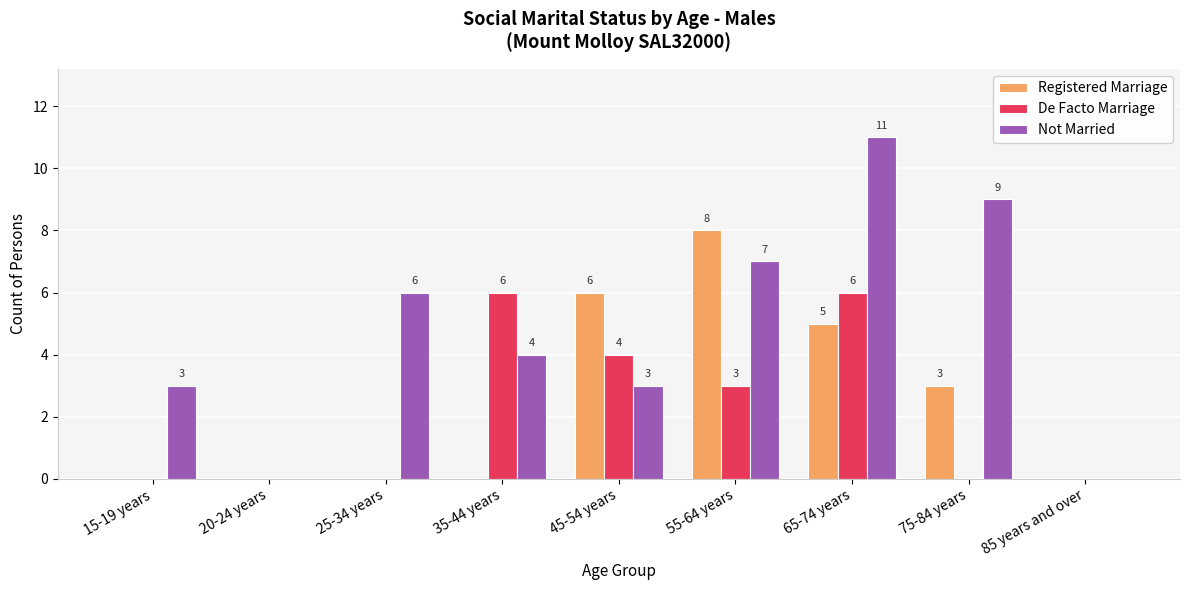

Reading left to right, list all the values displayed in this chart.

Registered Marriage: 15-19 years=0	20-24 years=0	25-34 years=0	35-44 years=0	45-54 years=6	55-64 years=8	65-74 years=5	75-84 years=3	85 years and over=0
De Facto Marriage: 15-19 years=0	20-24 years=0	25-34 years=0	35-44 years=6	45-54 years=4	55-64 years=3	65-74 years=6	75-84 years=0	85 years and over=0
Not Married: 15-19 years=3	20-24 years=0	25-34 years=6	35-44 years=4	45-54 years=3	55-64 years=7	65-74 years=11	75-84 years=9	85 years and over=0